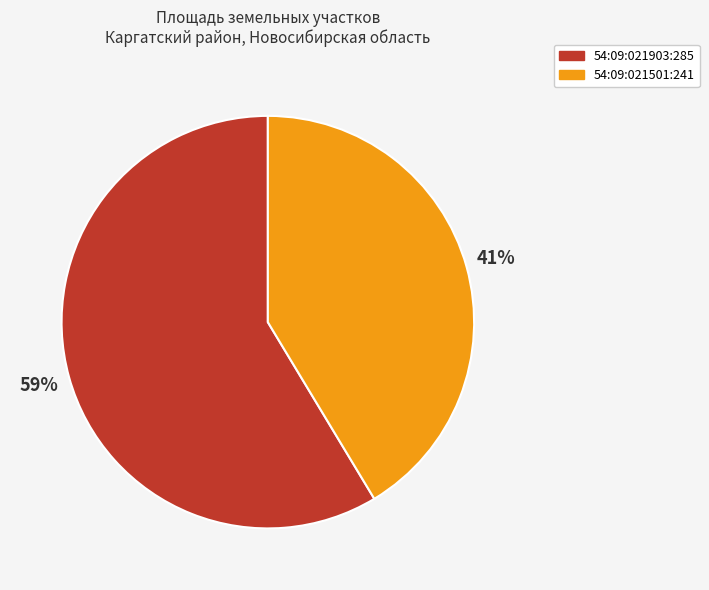

The 54:09:021903:285 slice represents 59% of the pie. True or false?

True